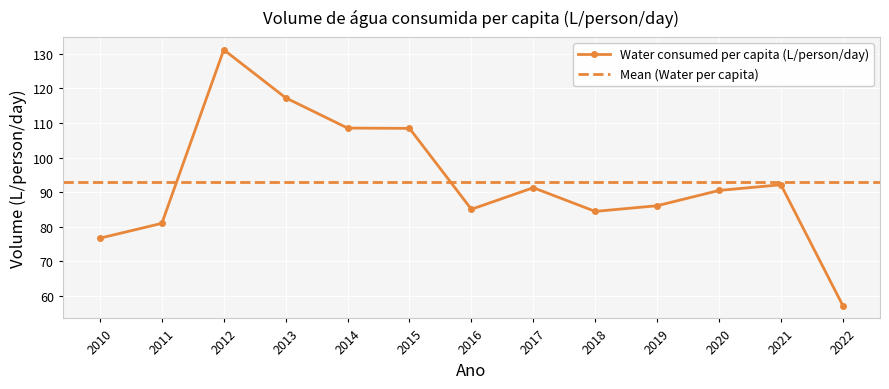

Which category has the highest value across all series?

2012